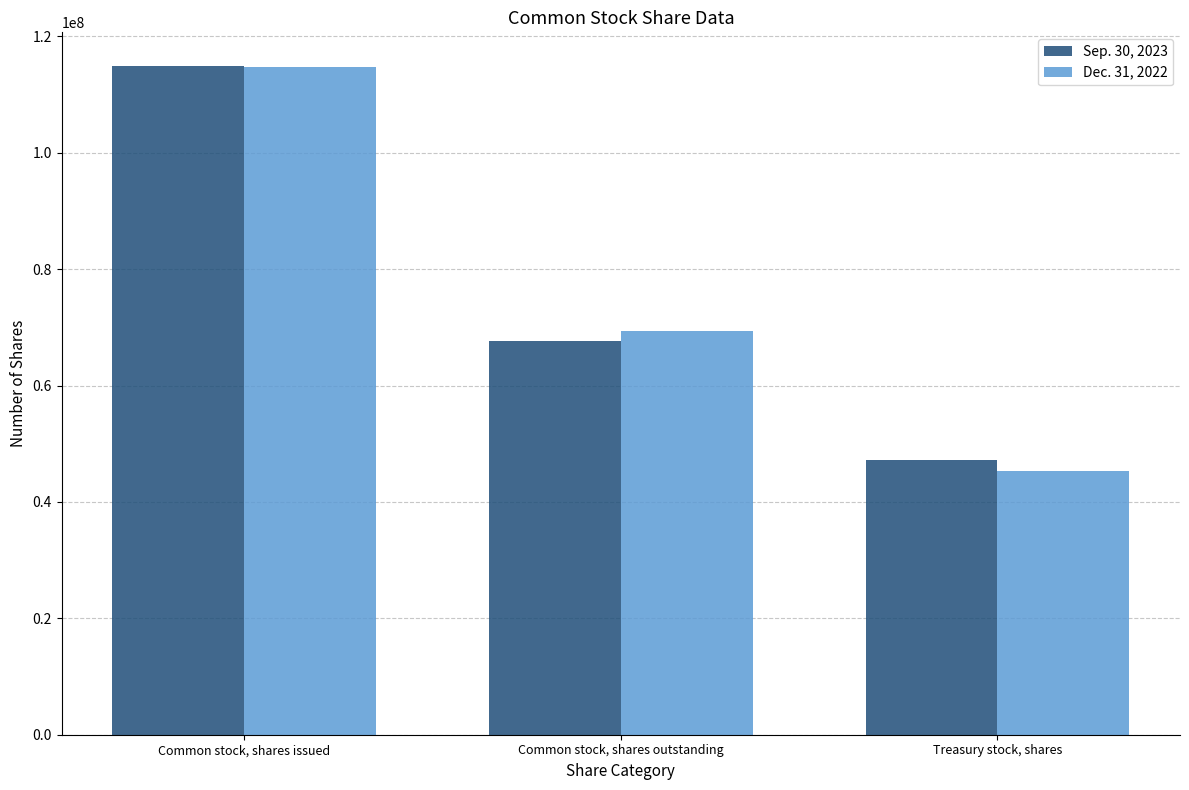

Which series has the largest range (max minus min)?

Dec. 31, 2022